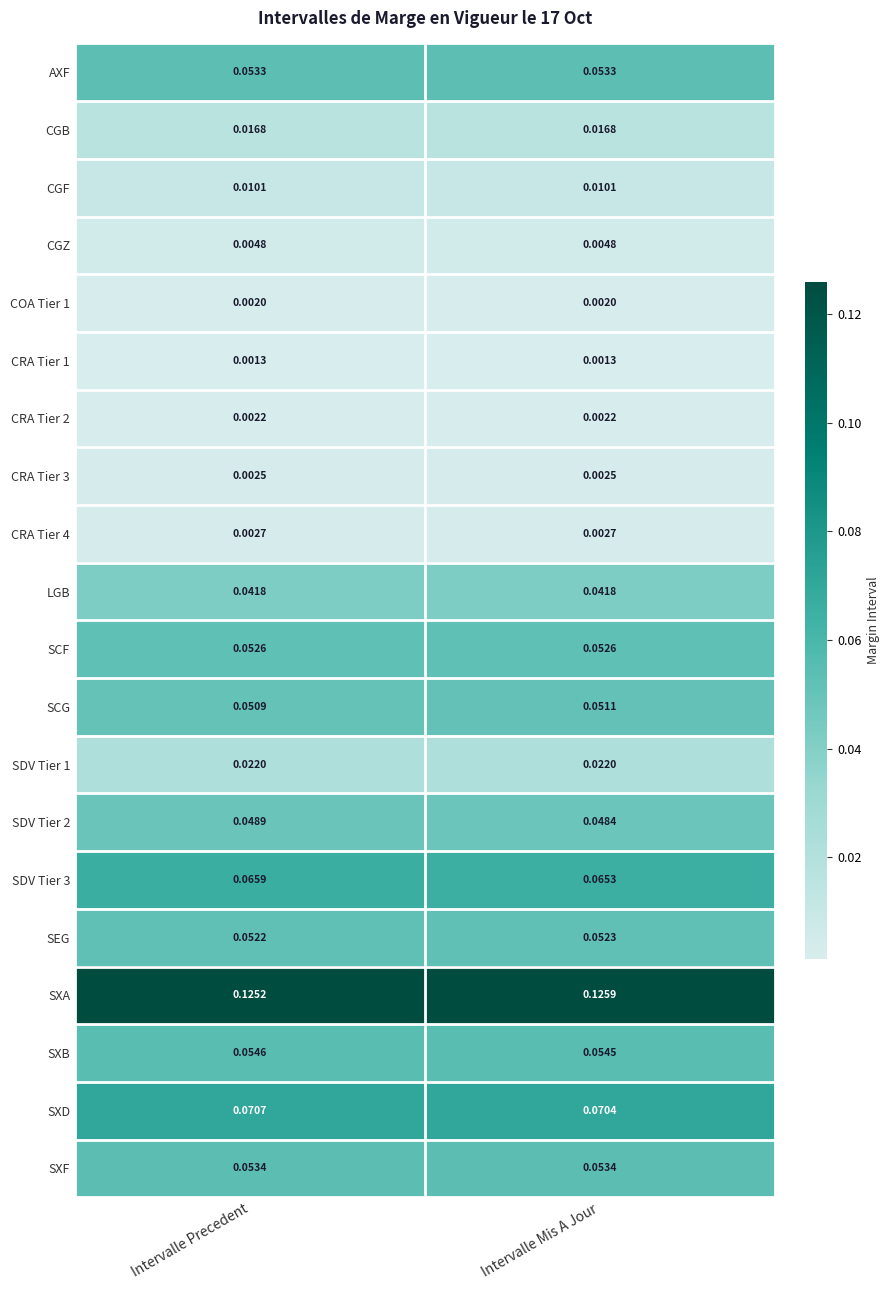

At which category does the chart reach its peak across all series?

Intervalle Mis A Jour